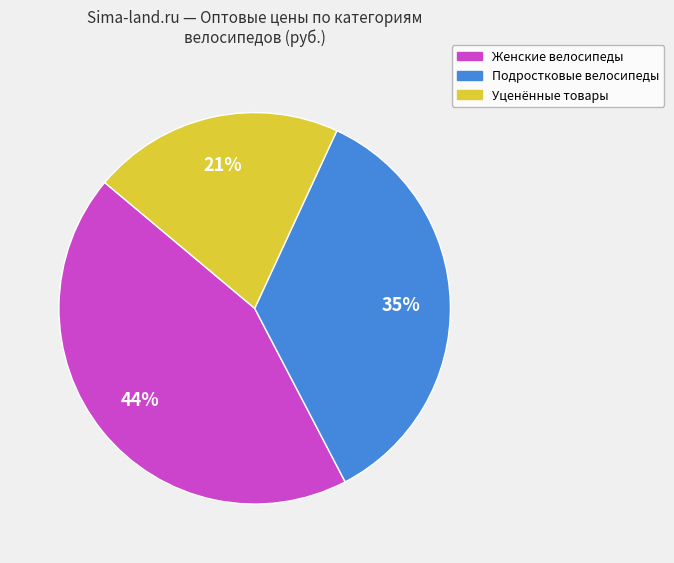

To the nearest percent, what is the average slice percentage?

33%